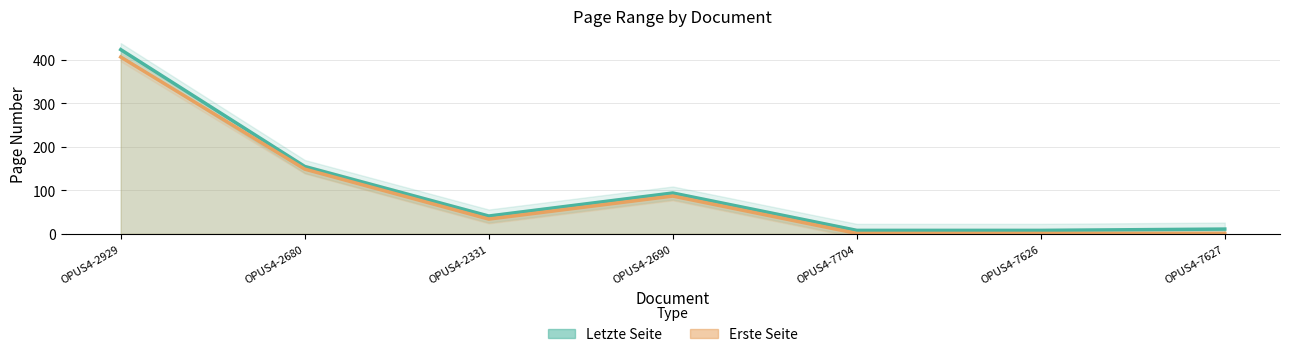

How many series are shown in this chart?

2